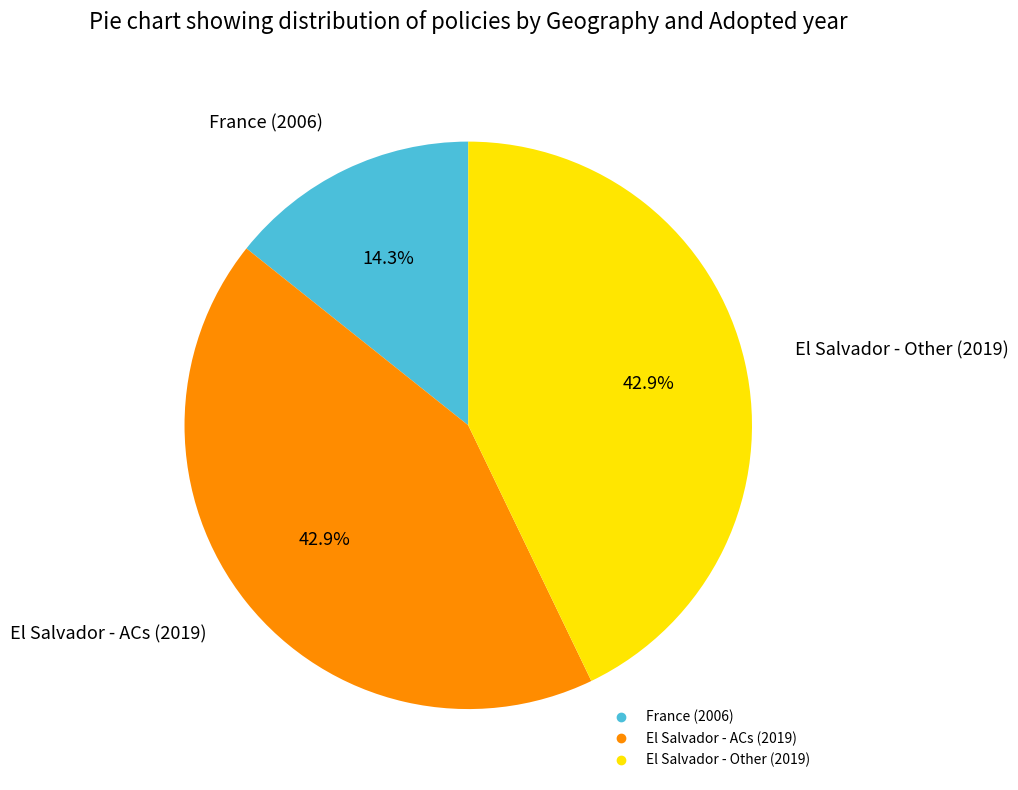

Is there a majority slice in this chart?

No